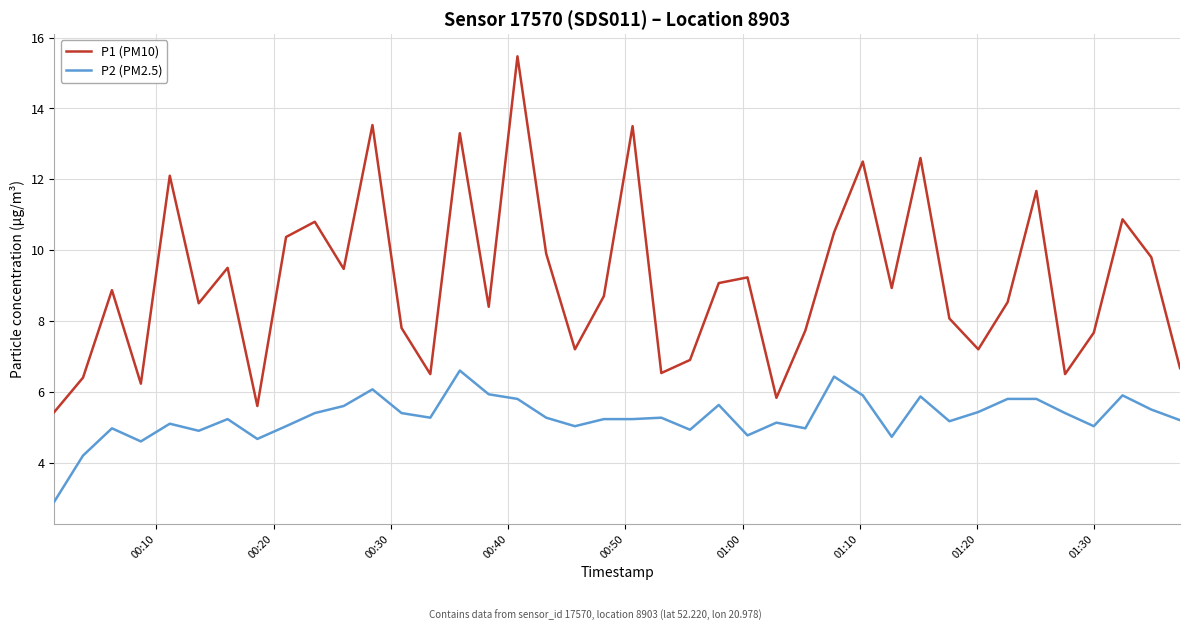

Which series has the widest spread of values?

P1 (PM10)